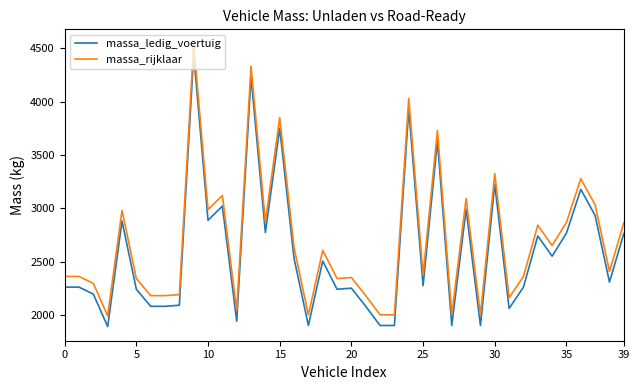

True or false: massa_rijklaar and massa_ledig_voertuig cross at least once.

False